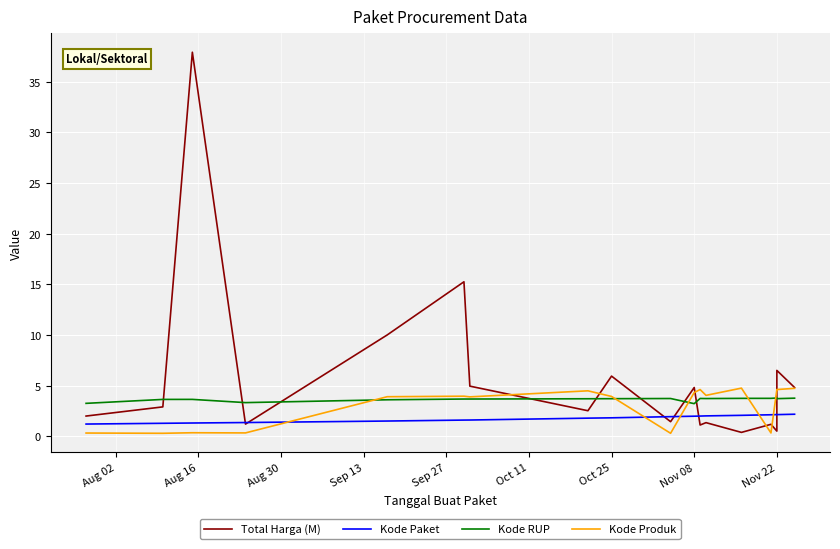

What position from the left is Sep 13?

4